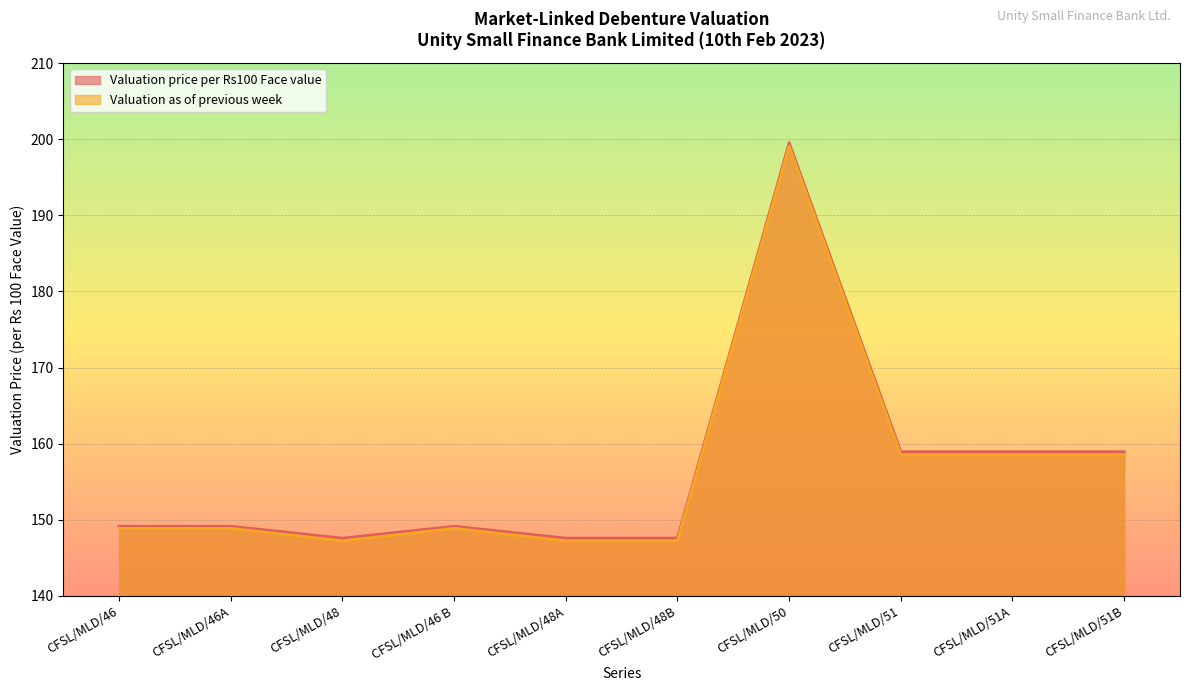

What is the value of the Valuation as of previous week point at the 4th from the left?

148.9